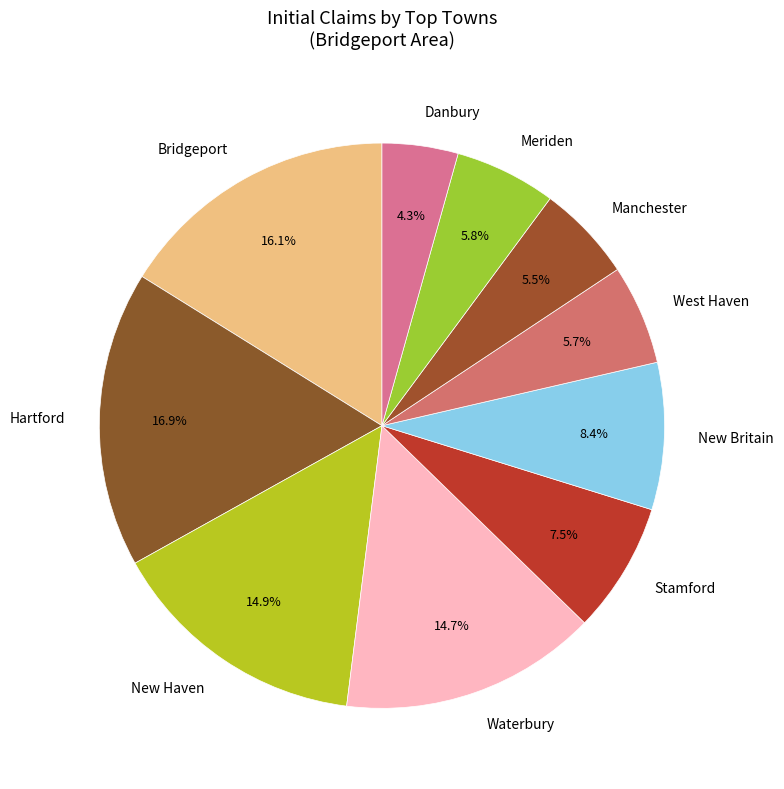

How much of the chart is everything except Stamford?

92.5%